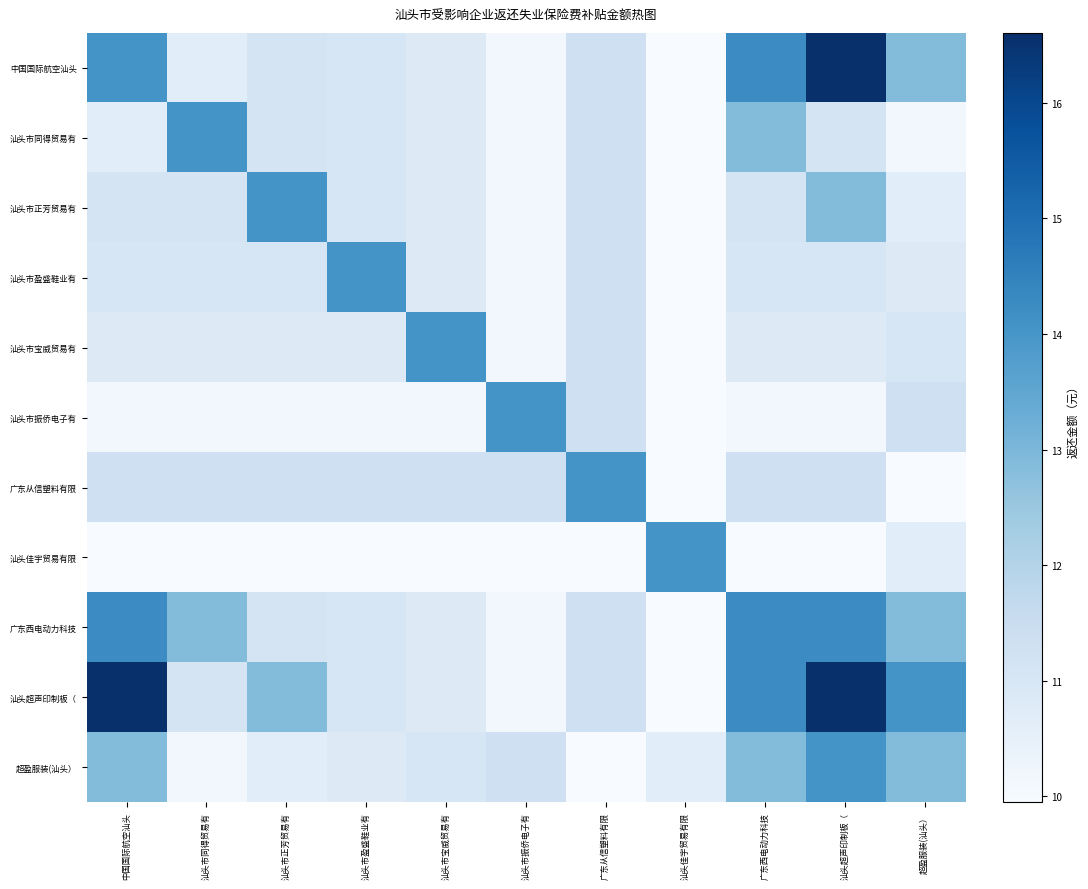

How many data points does each series have?

11